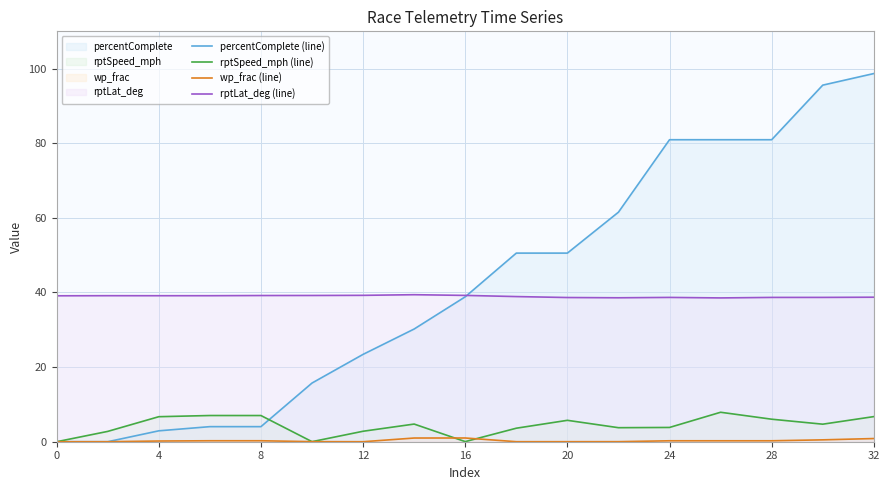

True or false: rptSpeed_mph (line) and wp_frac (line) cross at least once.

True